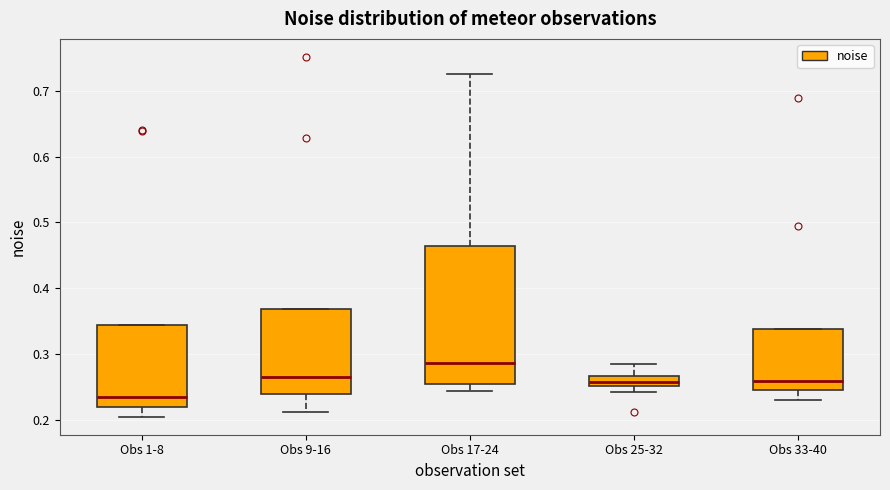

Reading left to right, transcribe this box plot: for each box, give where its median line is, the range the box spans, and where its two whiskers end, as read against the y-axis. The values are not printed on the chart, so give them approximately, as read against the axis.

Obs 1-8: median 0.23, box 0.22 to 0.34, whiskers 0.20 to 0.34
Obs 9-16: median 0.27, box 0.24 to 0.37, whiskers 0.21 to 0.37
Obs 17-24: median 0.29, box 0.25 to 0.46, whiskers 0.24 to 0.73
Obs 25-32: median 0.26, box 0.25 to 0.27, whiskers 0.24 to 0.29
Obs 33-40: median 0.26, box 0.25 to 0.34, whiskers 0.23 to 0.34